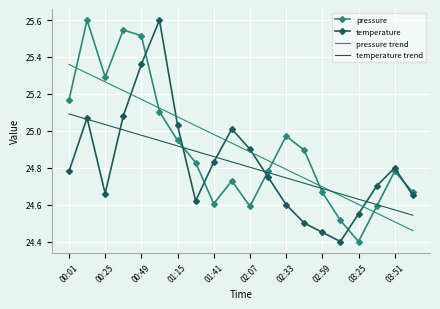

True or false: pressure trend and pressure intersect in this chart.

True